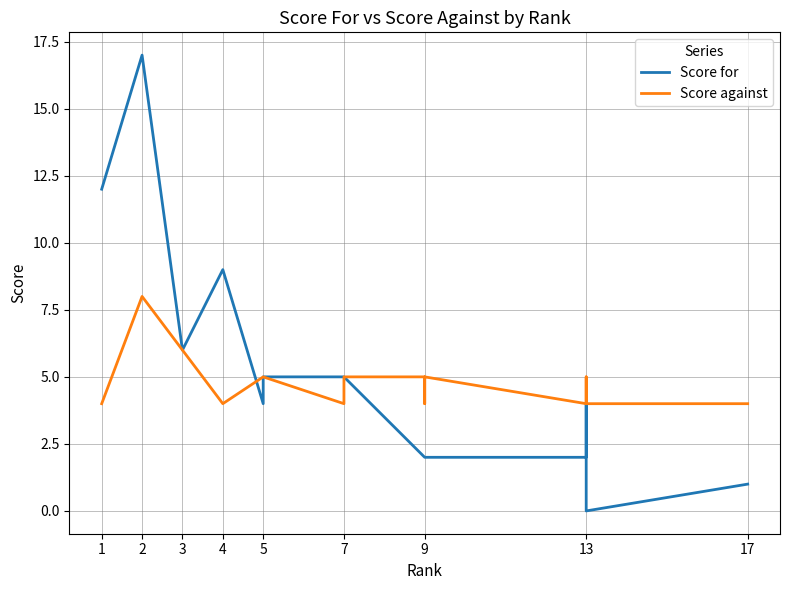

At which category does Score against reach its first local valley?

4